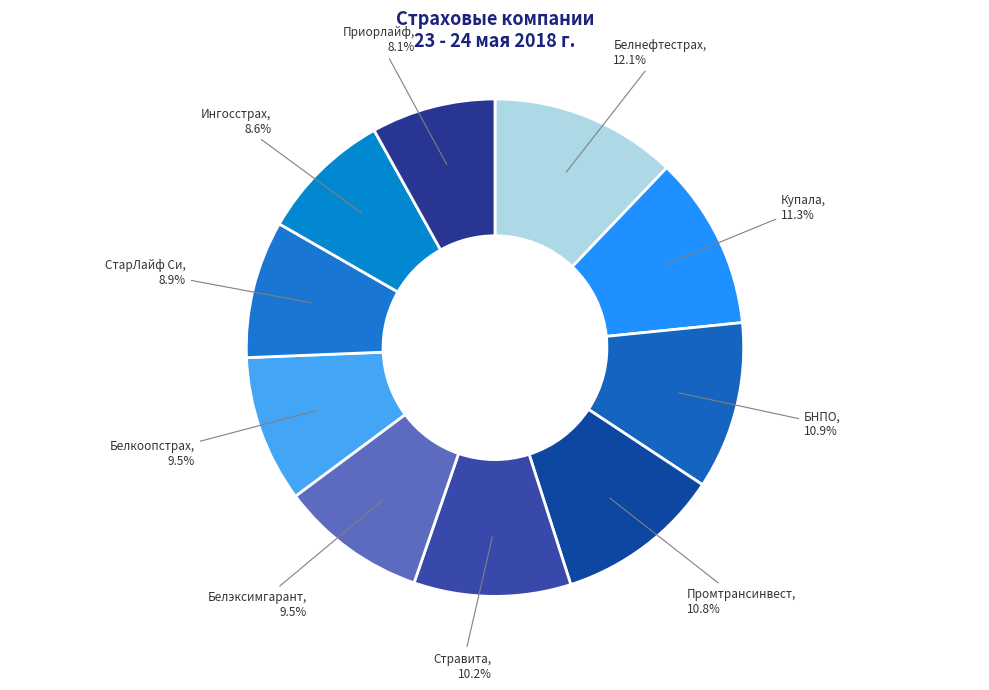

What percentage is the Белнефтестрах slice, to the nearest percent?

12%